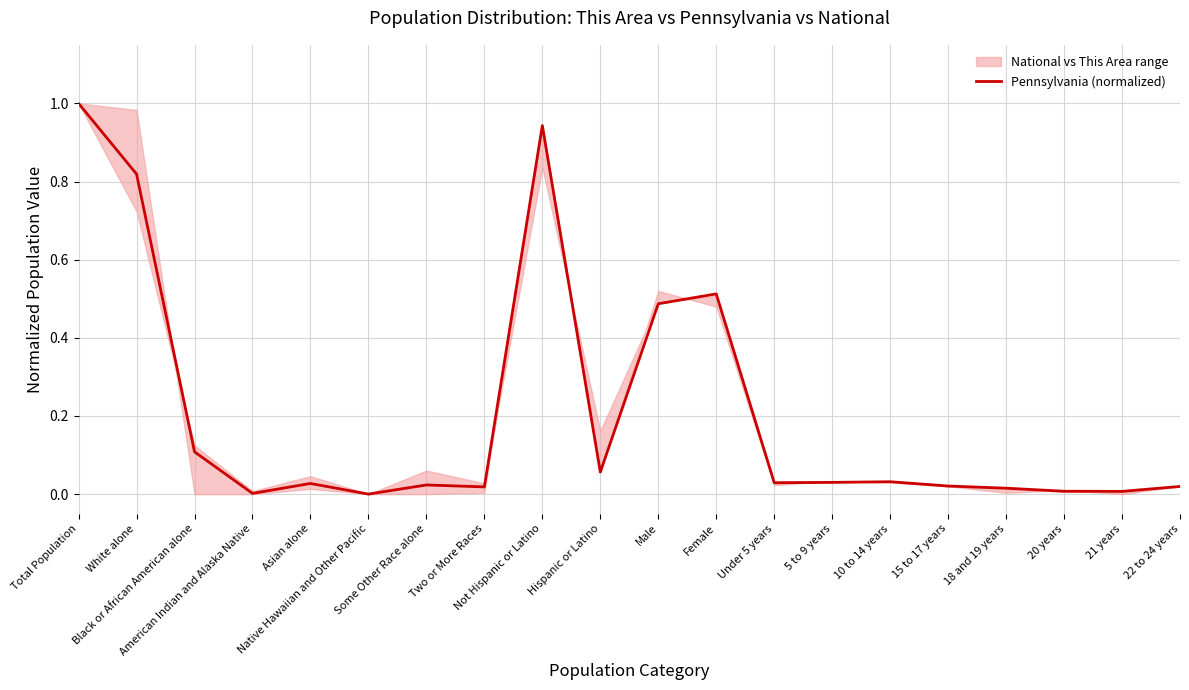

What is the label of the 5th point from the right?

15 to 17 years